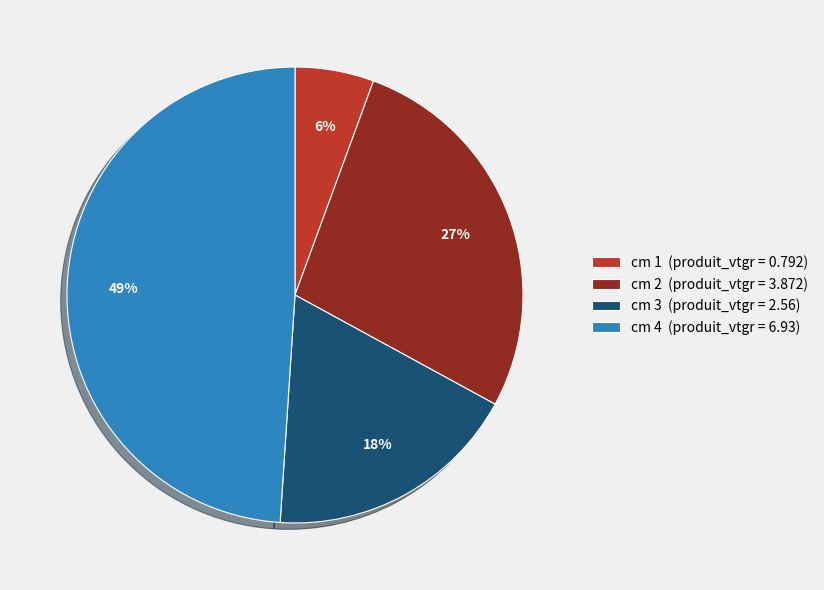

What is the smallest slice in the pie chart?

cm 1